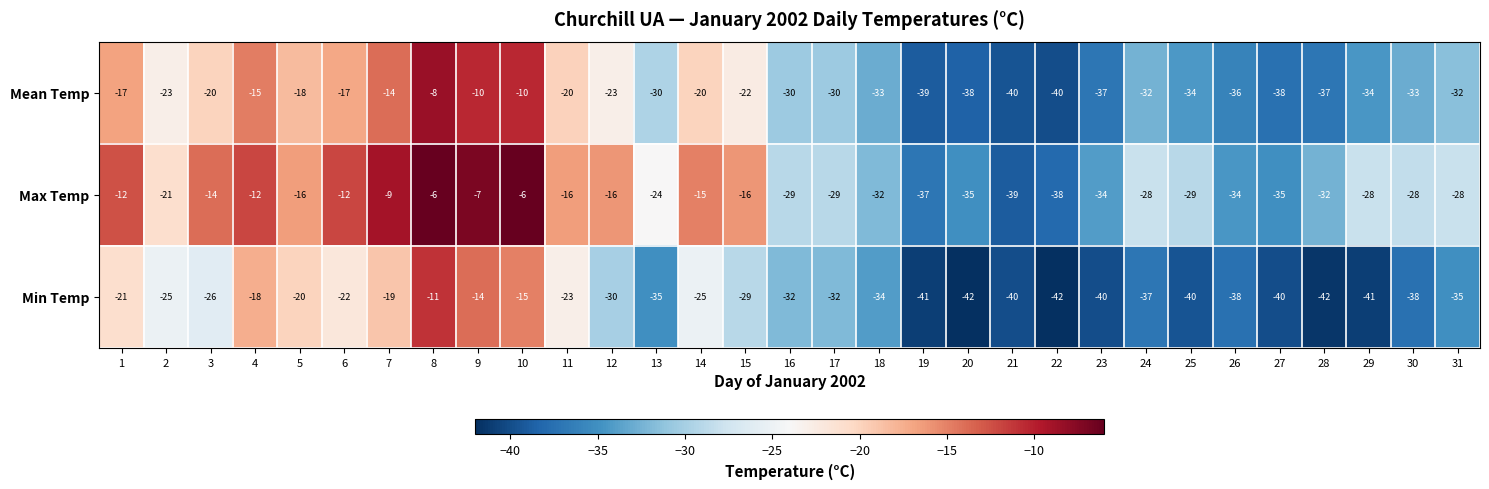

True or false: Min Temp has a value of -3 at 8.

False